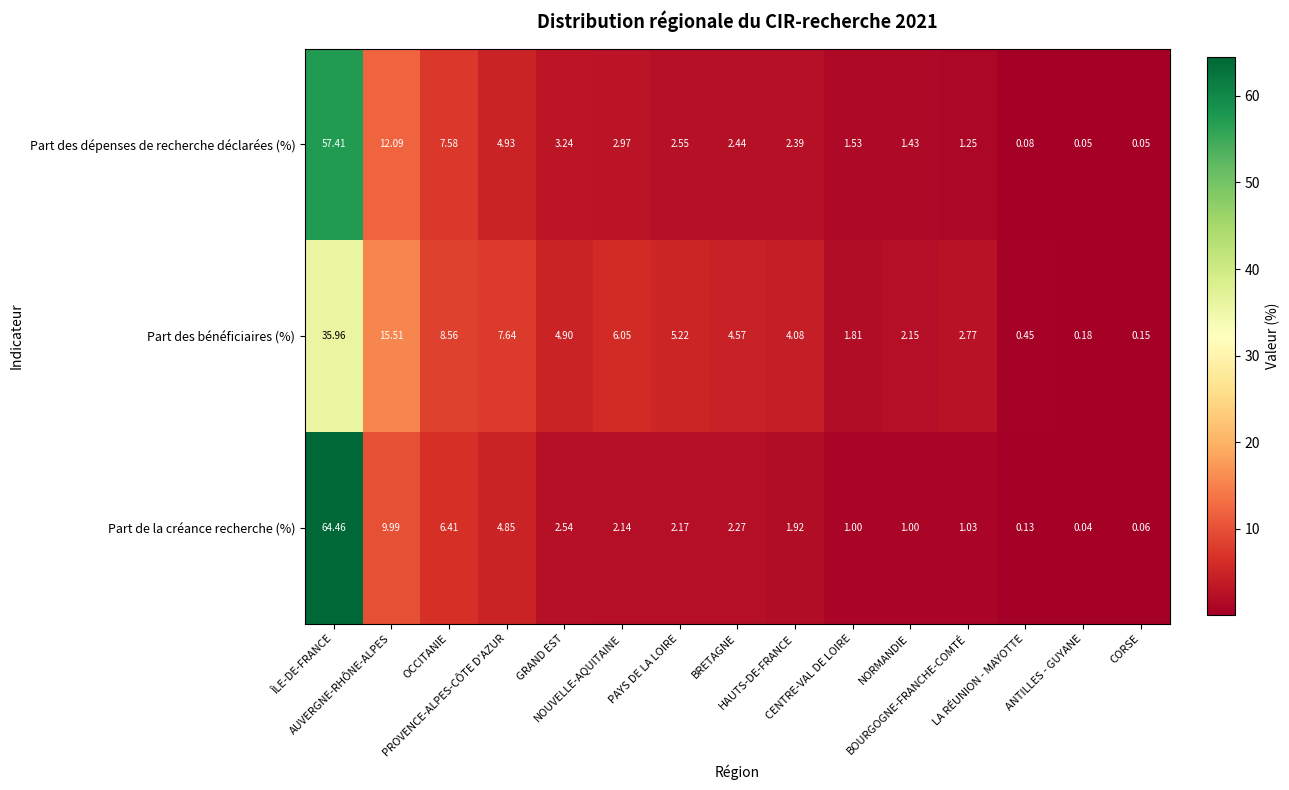

List the series in order of their overall mean, highest first.

Part de la créance recherche (%), Part des bénéficiaires (%), Part des dépenses de recherche déclarées (%)